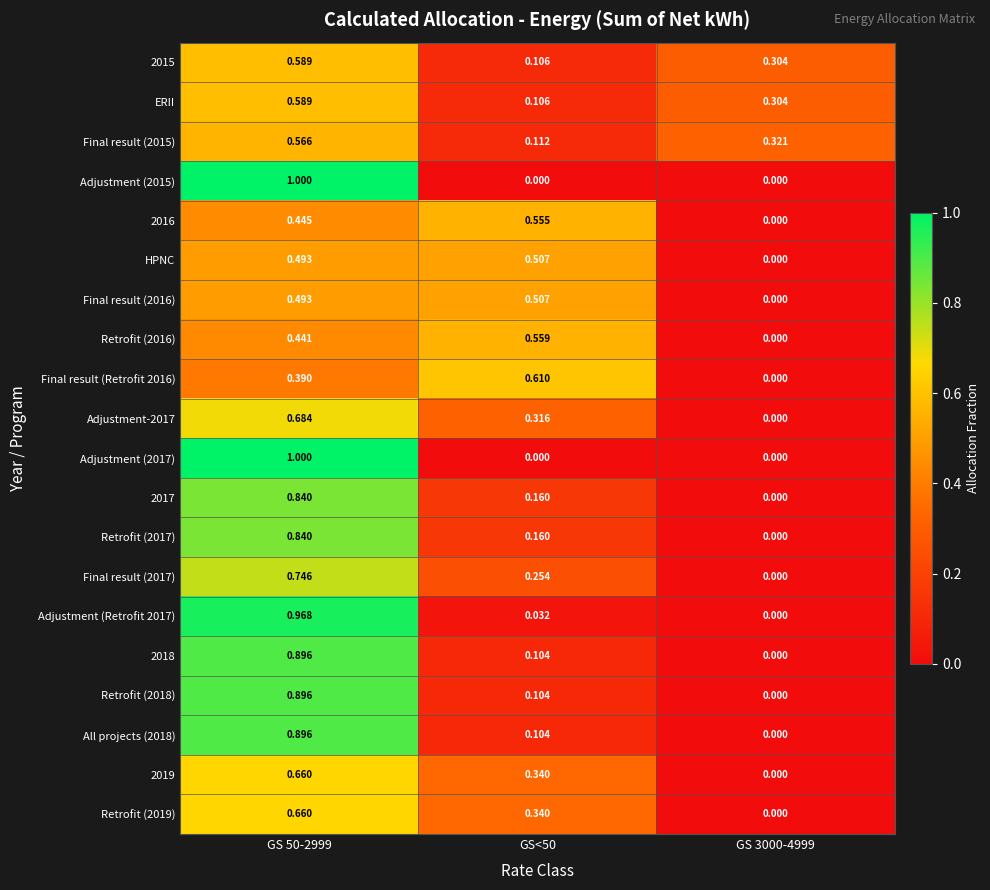

Is the value of Retrofit (2016) at GS 3000-4999 greater than the value of Final result (2015) at GS<50?

No